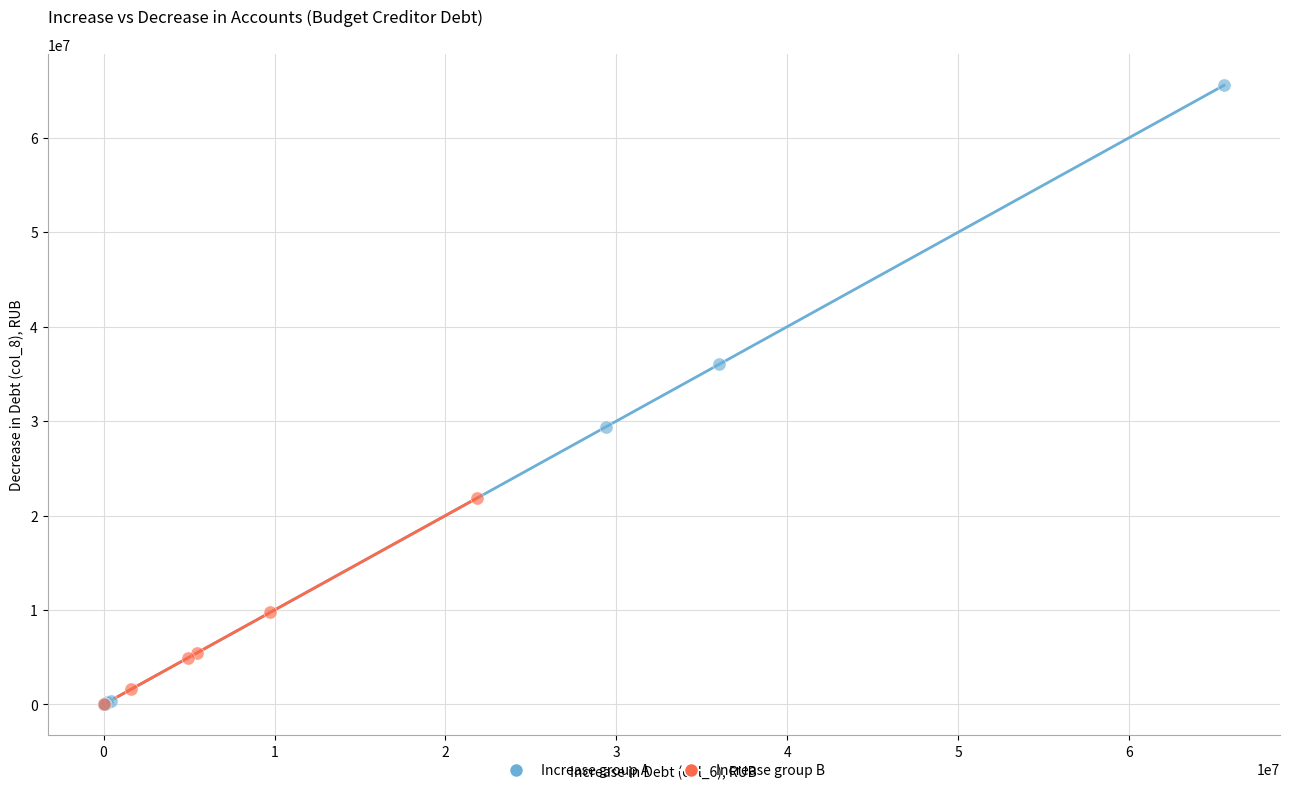

Which series contains the highest Y value?

Increase group A